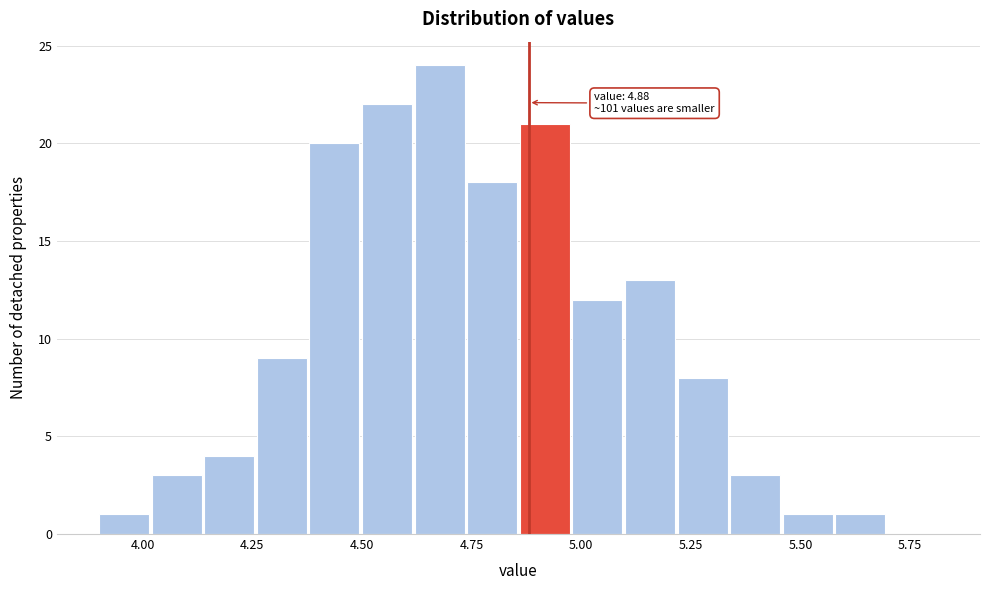

Around what value on the x-axis is the tallest bar? Give the approximate position of its centre, as read against the axis.

4.70